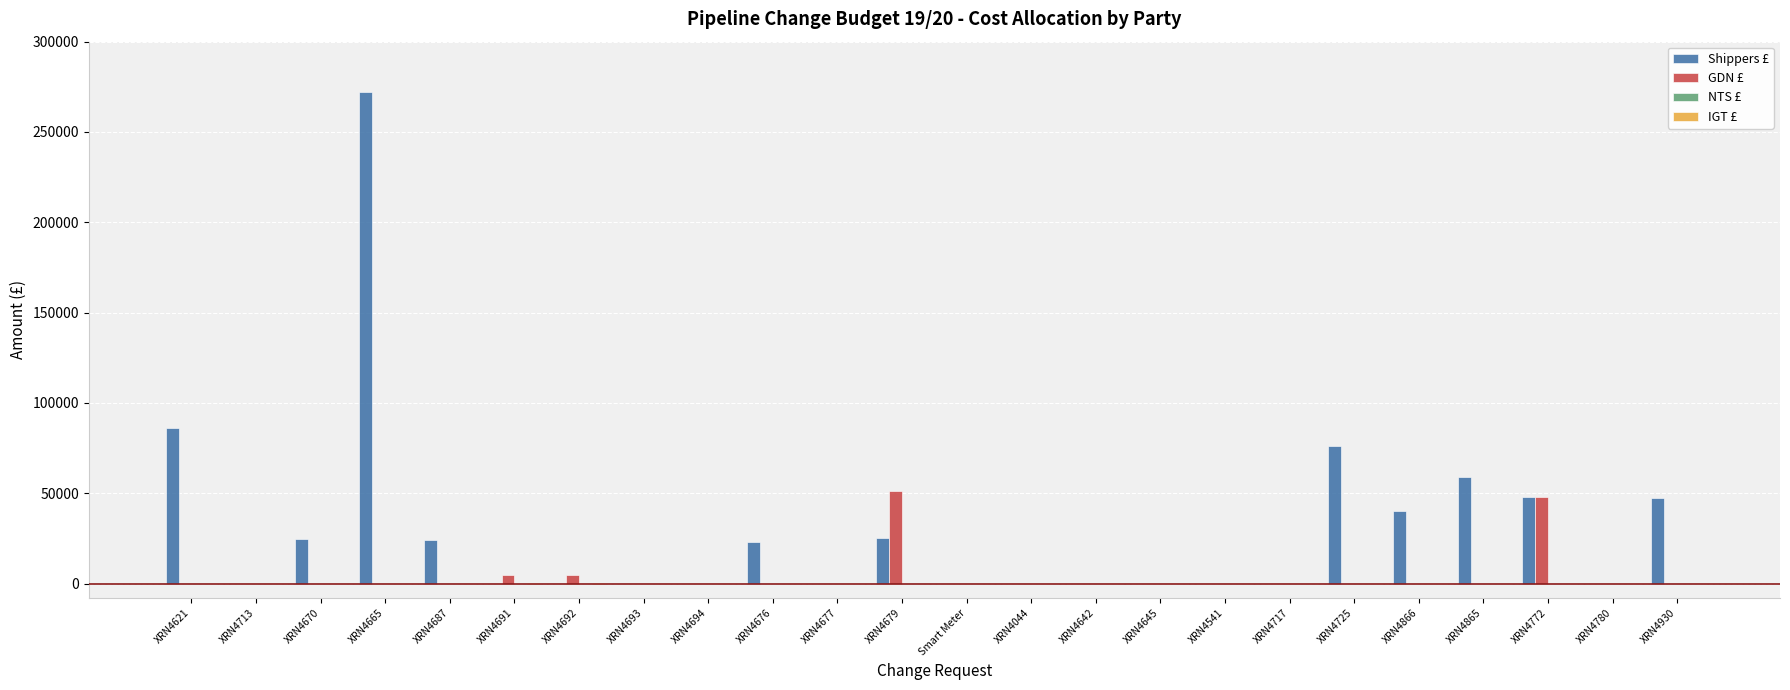

Which series changed the most between XRN4866 and XRN4772?

GDN £